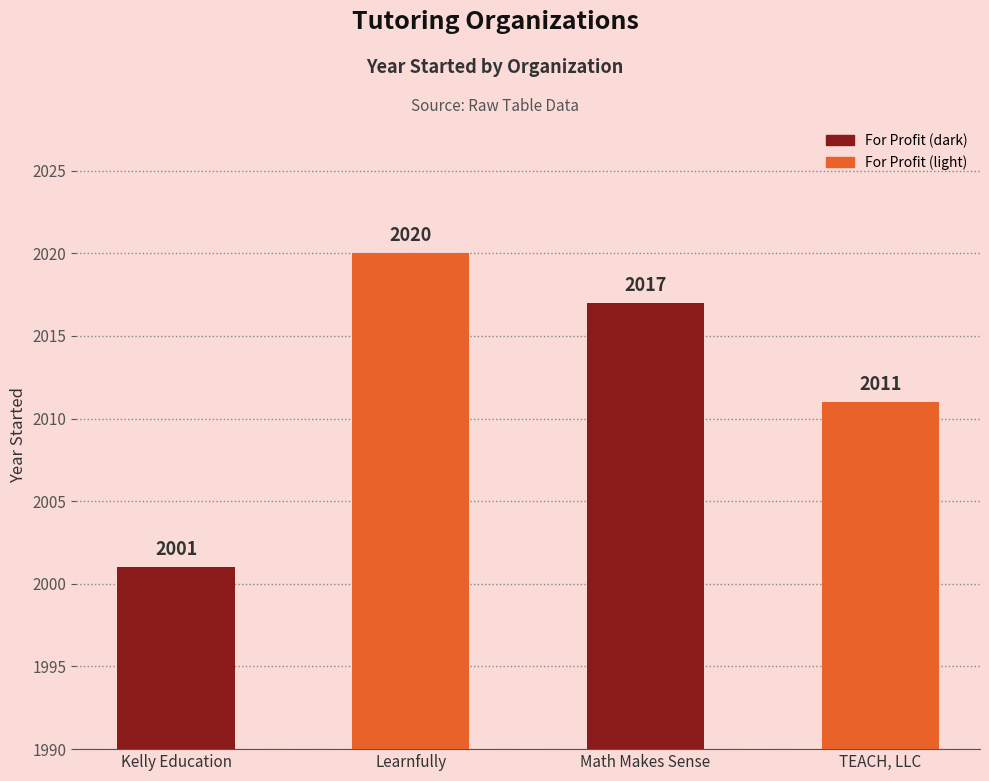

Reading right to left, transcribe all the data shown in this chart.

2011	2017	2020	2001